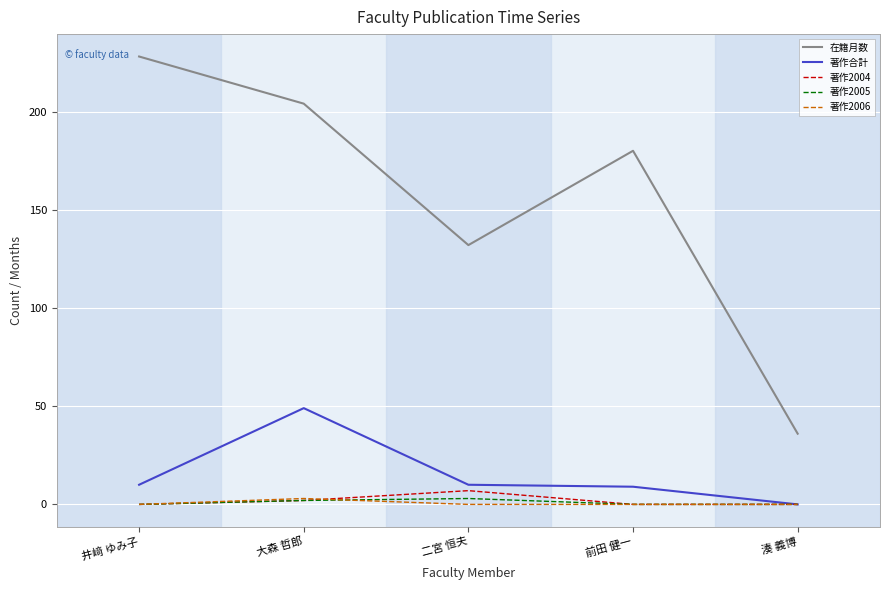

Between 二宮 恒夫 and 前田 健一, which series saw the biggest shift?

在籍月数